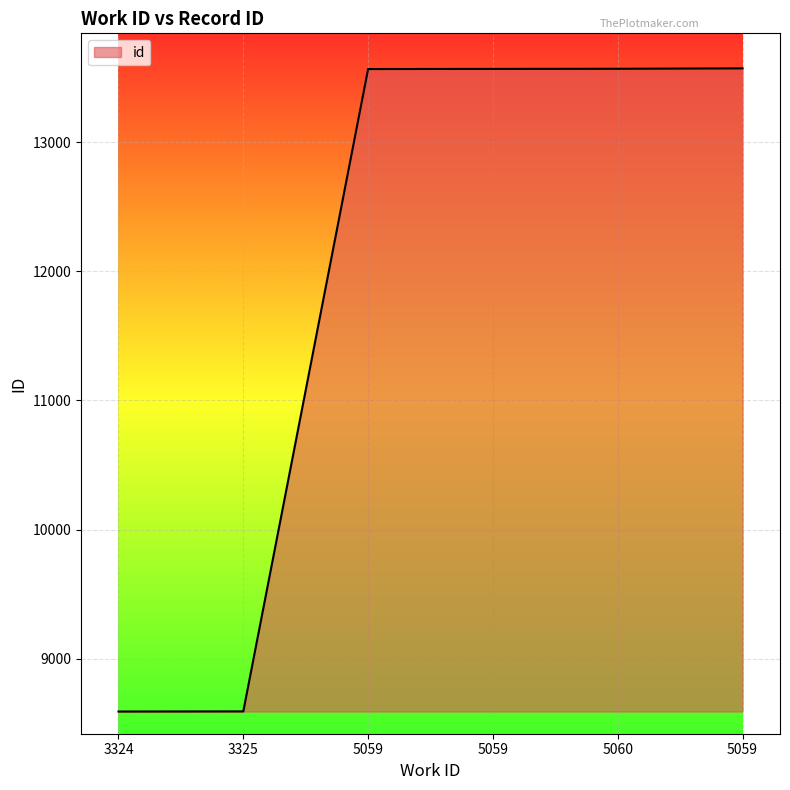

Is it true that the value at 5059 is 13571?

True